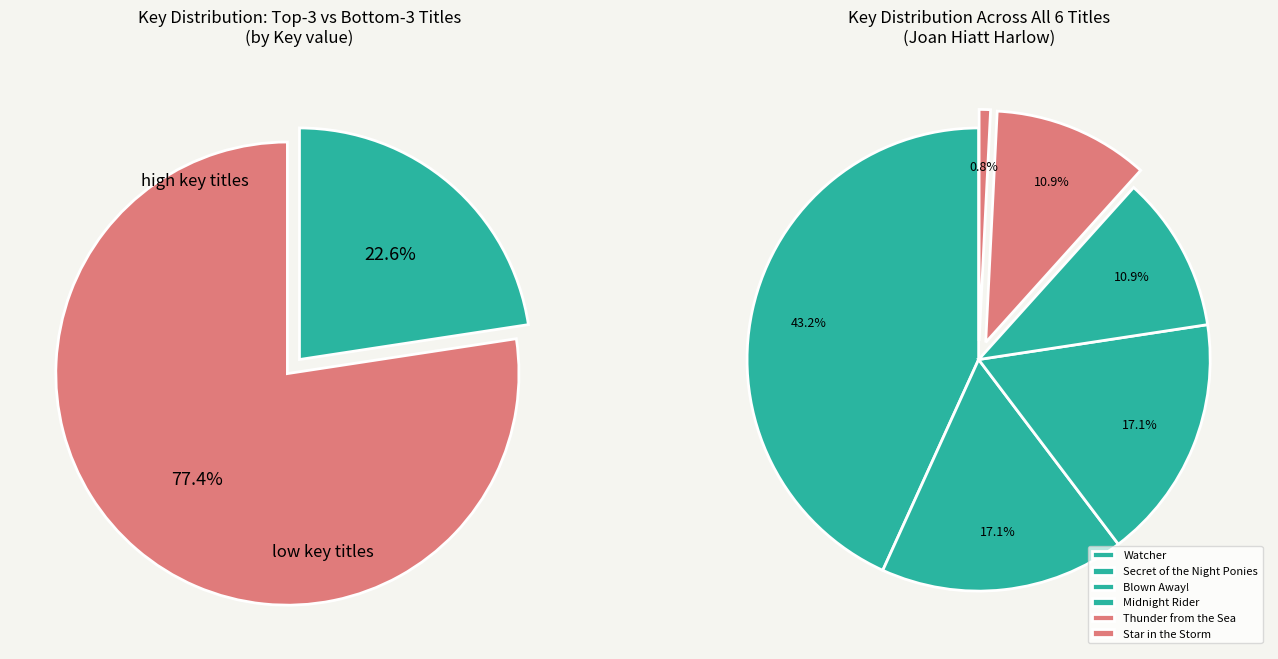

Rank the categories by value from highest to lowest.

Watcher, Secret of the Night Ponies, Blown Away!, Midnight Rider, Thunder from the Sea, Star in the Storm